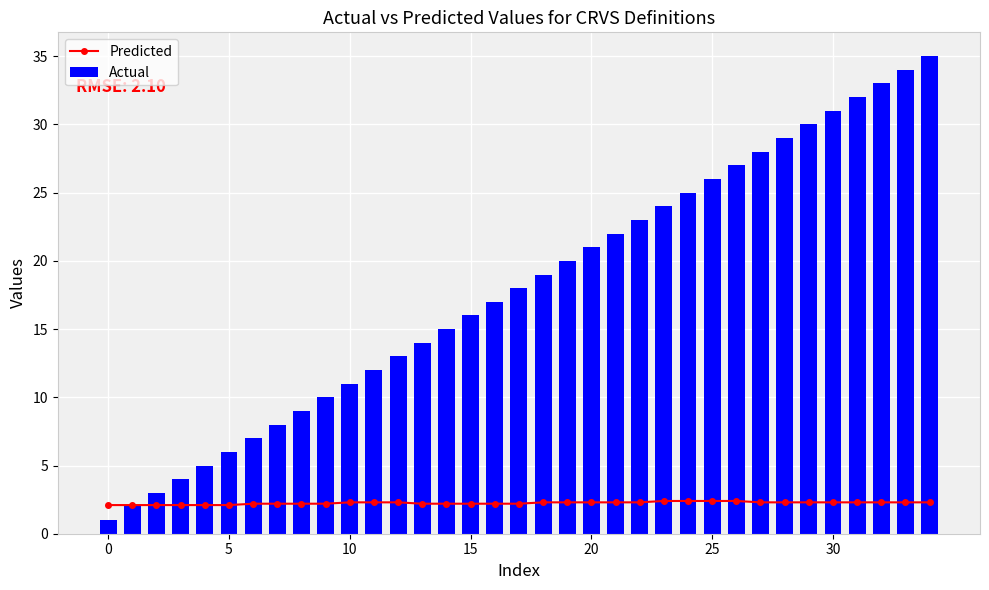

Rank the series by their average value, from highest to lowest.

Actual, Predicted